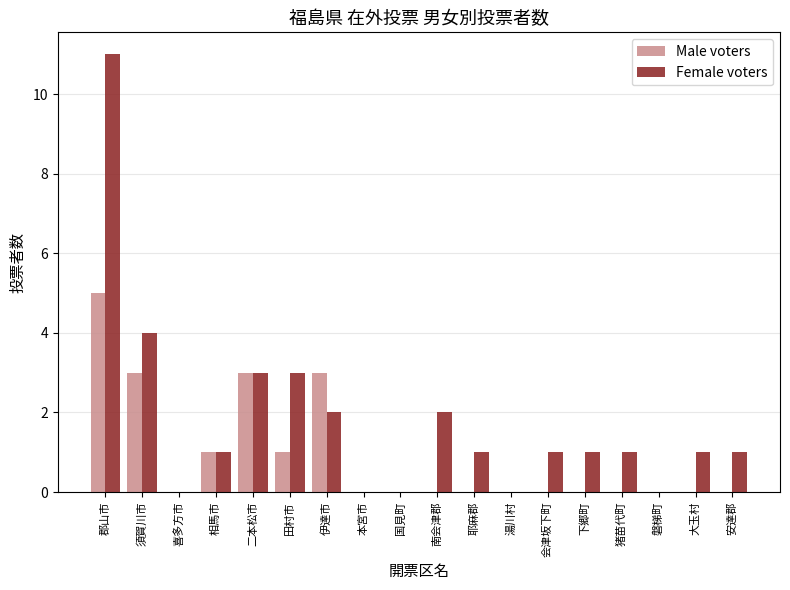

At which category does the chart reach its peak across all series?

郡山市